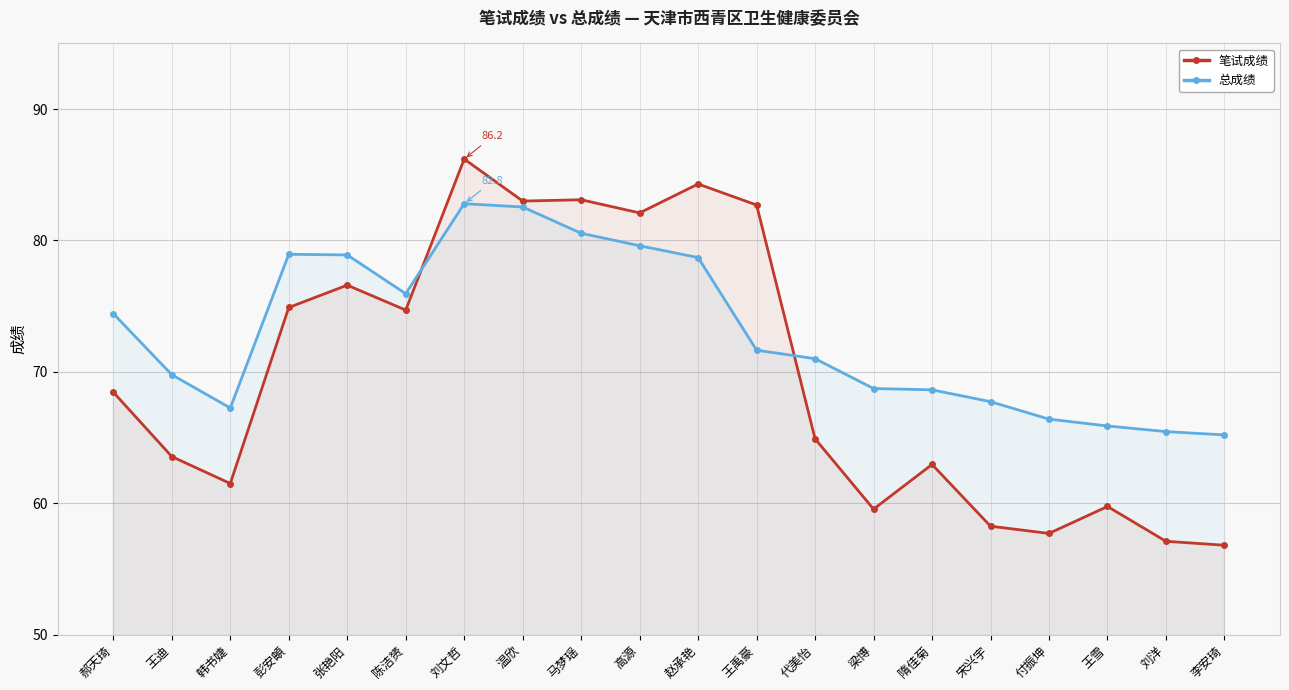

Where does the 总成绩 series first go above 71?

郝天琦